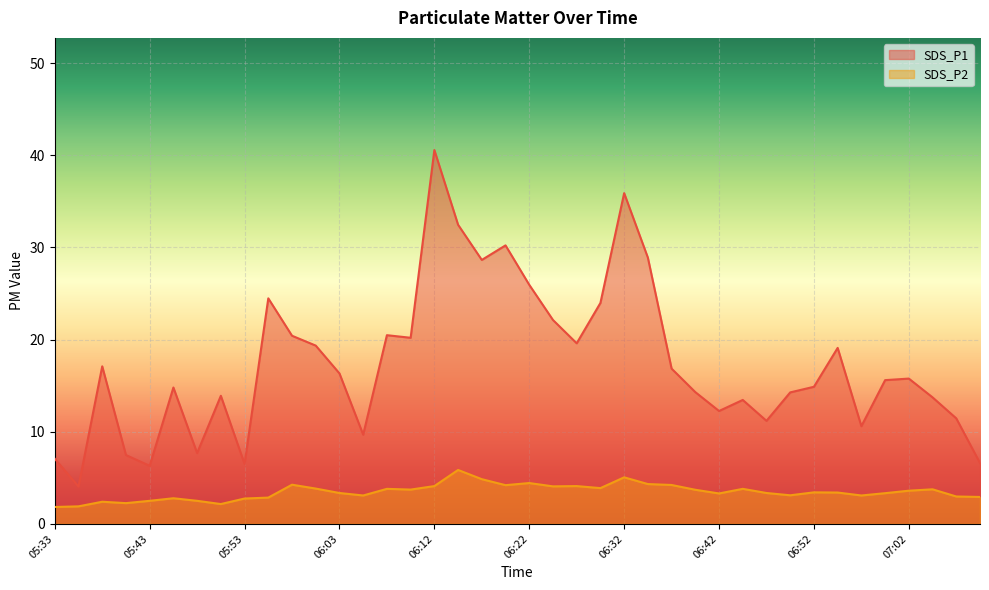

Which category has the highest value in the SDS_P1 series?

06:12